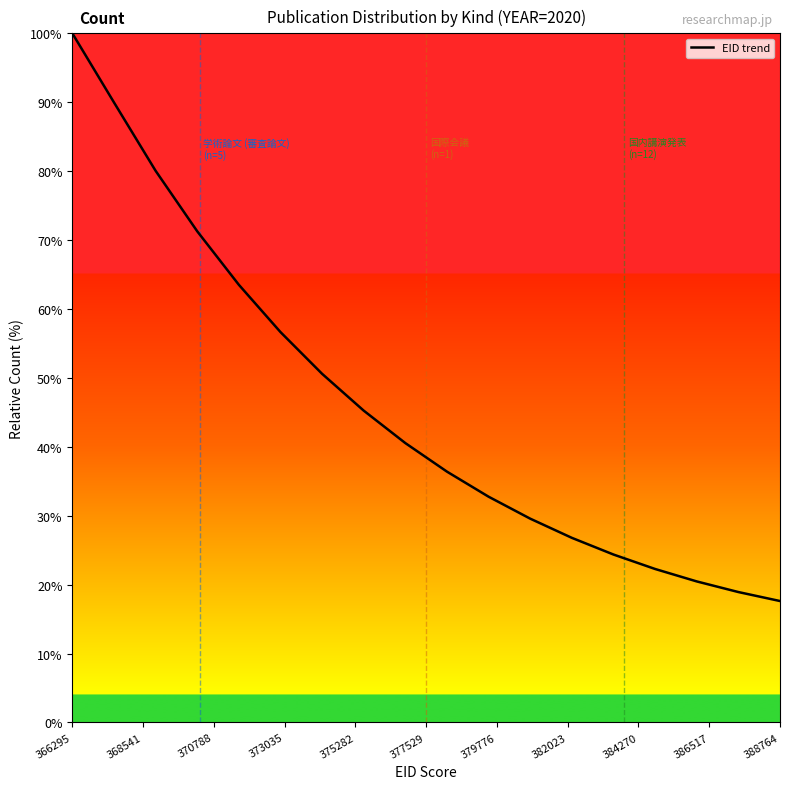

What is the greatest value displayed?

100.0